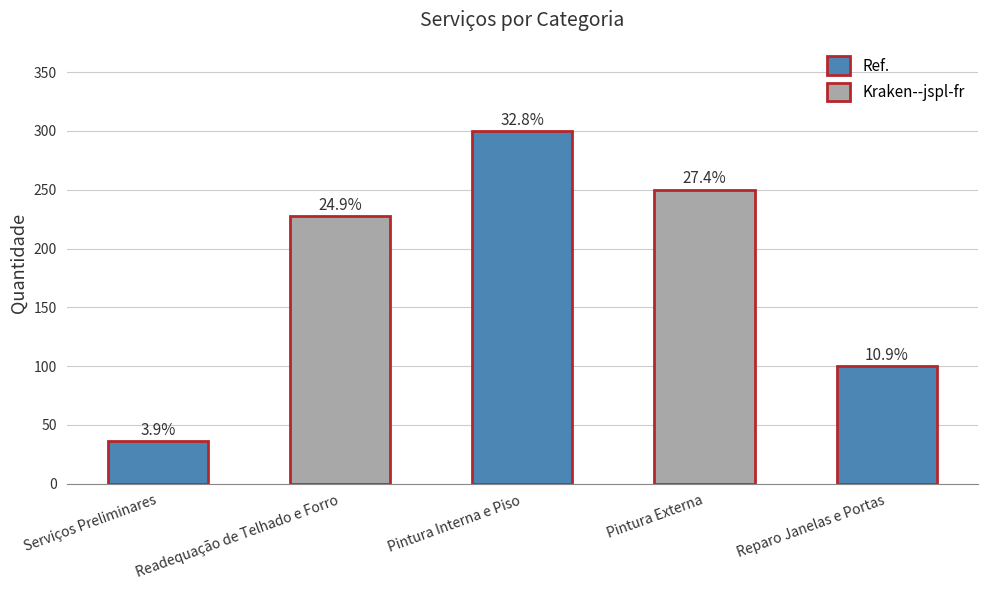

What is the label of the 5th bar from the right?

Serviços Preliminares